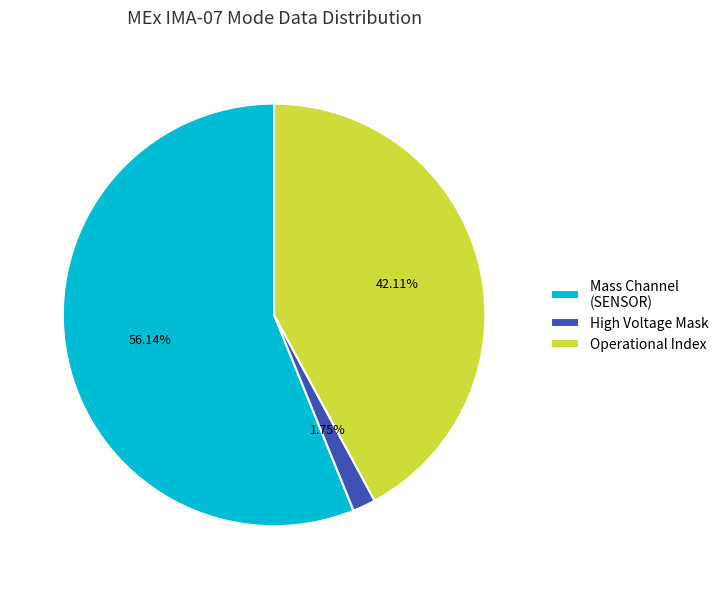

Count the number of slices in the pie.

3